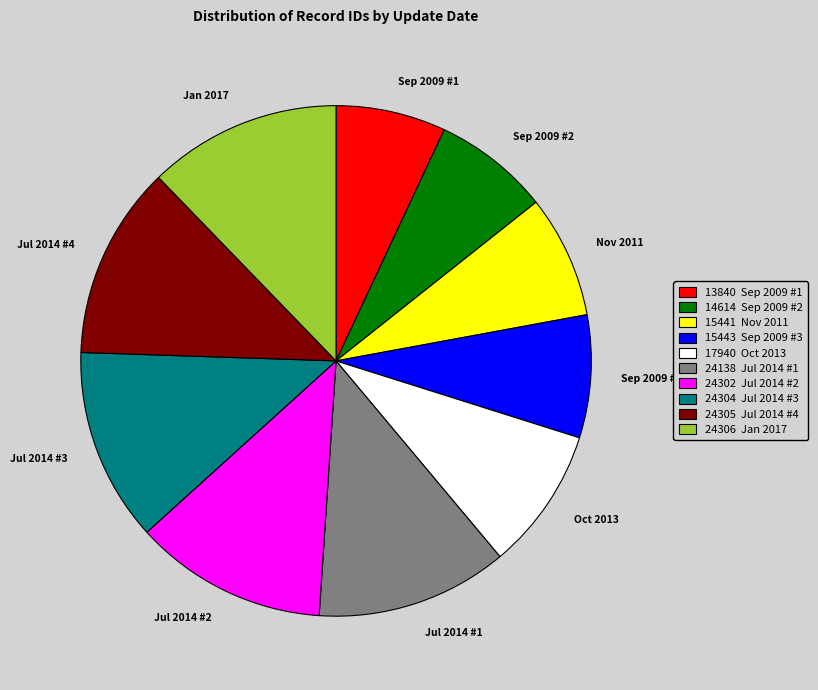

True or false: Jul 2014 #1 accounts for 19% of the total.

False